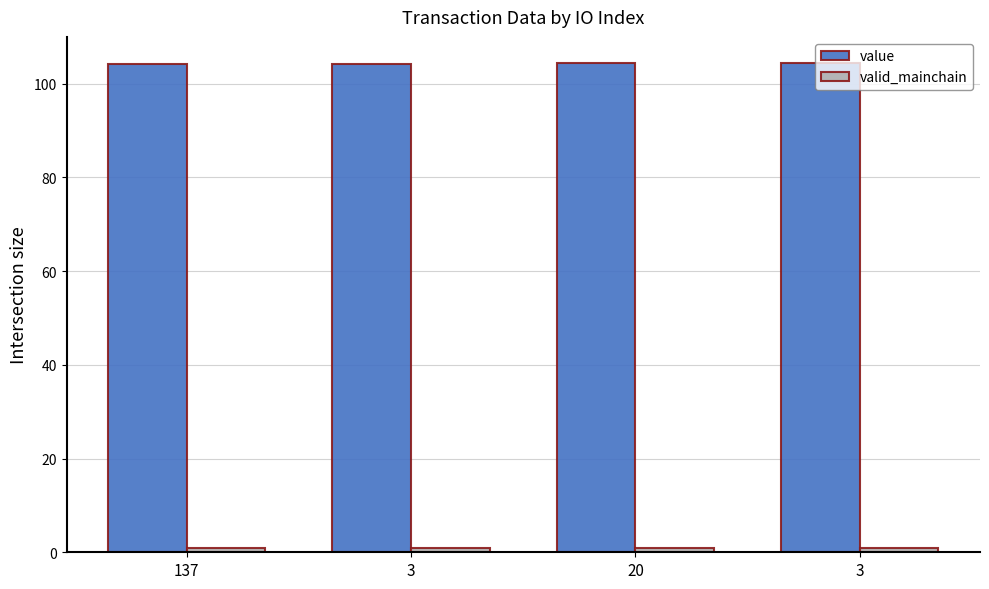

How many data points does each series have?

4